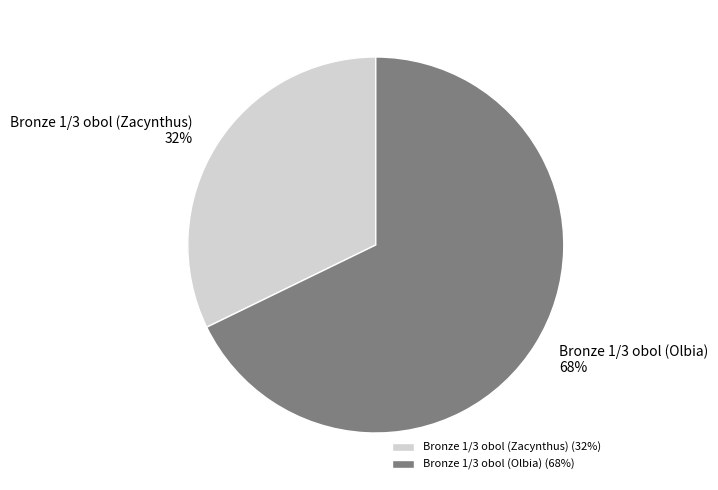

Between Bronze 1/3 obol (Olbia) and Bronze 1/3 obol (Zacynthus), which is larger?

Bronze 1/3 obol (Olbia)